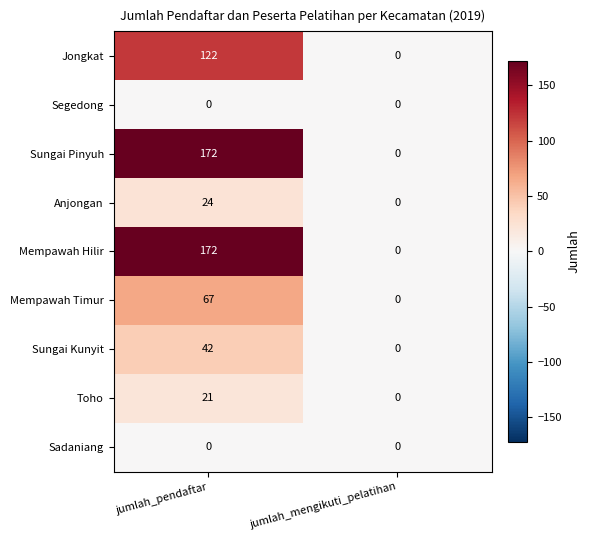

What is the average value of the Jongkat series?

61